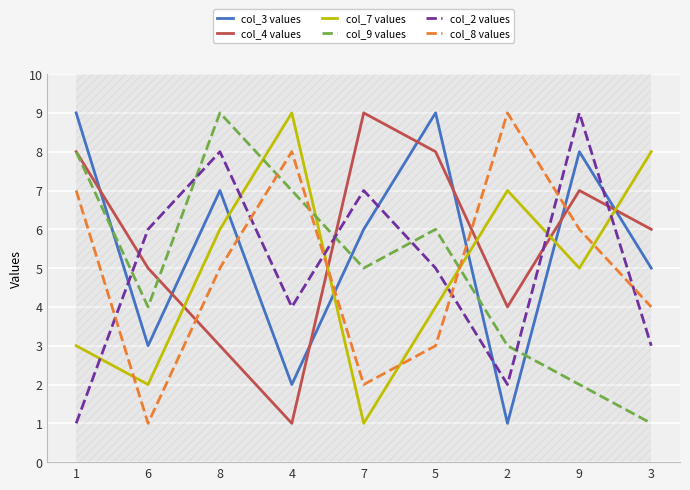

Does the chart display data point markers on the line(s)?

No